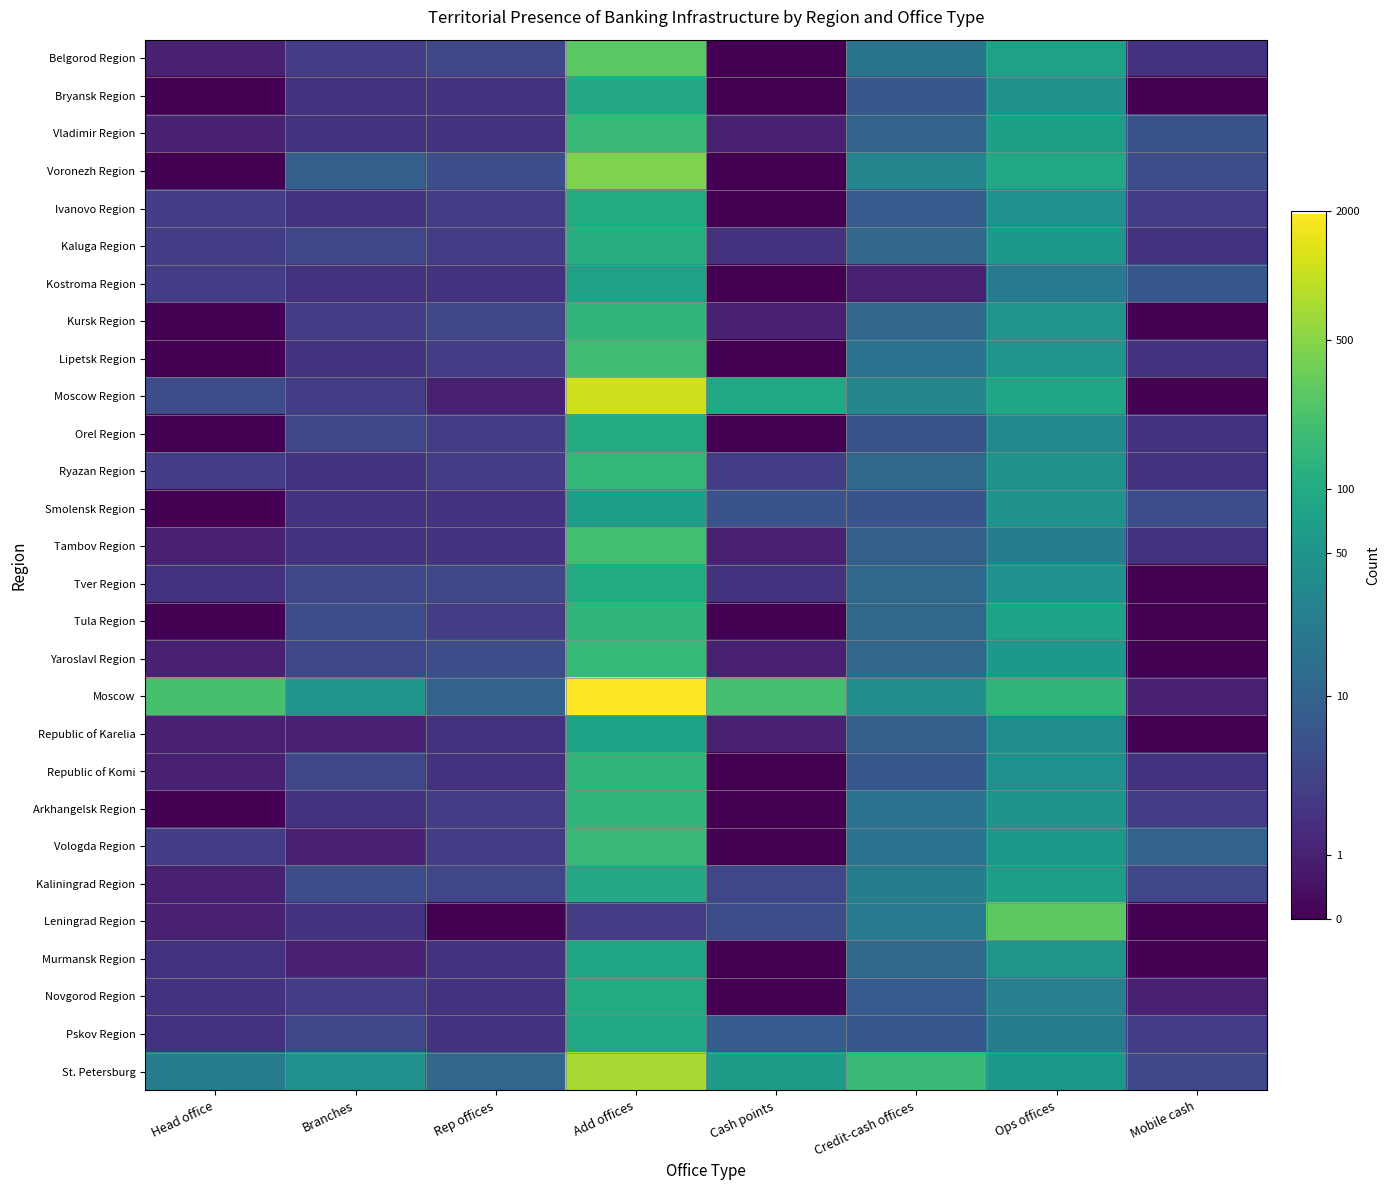

Reading right to left, list all the values displayed in this chart.

Belgorod Region: Mobile cash=1.1	Ops offices=4.3	Credit-cash offices=2.9	Cash points=0.0	Add offices=5.6	Rep offices=1.6	Branches=1.4	Head office=0.7
Bryansk Region: Mobile cash=0.0	Ops offices=3.9	Credit-cash offices=2.1	Cash points=0.0	Add offices=4.6	Rep offices=1.1	Branches=1.1	Head office=0.0
Vladimir Region: Mobile cash=1.9	Ops offices=4.3	Credit-cash offices=2.4	Cash points=0.7	Add offices=5.1	Rep offices=1.1	Branches=1.1	Head office=0.7
Voronezh Region: Mobile cash=1.8	Ops offices=4.5	Credit-cash offices=3.4	Cash points=0.0	Add offices=6.1	Rep offices=1.8	Branches=2.3	Head office=0.0
Ivanovo Region: Mobile cash=1.4	Ops offices=3.8	Credit-cash offices=2.2	Cash points=0.0	Add offices=4.7	Rep offices=1.4	Branches=1.1	Head office=1.4
Kaluga Region: Mobile cash=1.1	Ops offices=4.0	Credit-cash offices=2.5	Cash points=1.1	Add offices=4.8	Rep offices=1.4	Branches=1.6	Head office=1.4
Kostroma Region: Mobile cash=2.1	Ops offices=3.1	Credit-cash offices=0.7	Cash points=0.0	Add offices=4.3	Rep offices=1.1	Branches=1.1	Head office=1.4
Kursk Region: Mobile cash=0.0	Ops offices=3.9	Credit-cash offices=2.5	Cash points=0.7	Add offices=5.0	Rep offices=1.6	Branches=1.4	Head office=0.0
Lipetsk Region: Mobile cash=1.1	Ops offices=4.0	Credit-cash offices=2.9	Cash points=0.0	Add offices=5.2	Rep offices=1.4	Branches=1.1	Head office=0.0
Moscow Region: Mobile cash=0.0	Ops offices=4.5	Credit-cash offices=3.4	Cash points=4.5	Add offices=7.0	Rep offices=0.7	Branches=1.4	Head office=1.8
Orel Region: Mobile cash=1.1	Ops offices=3.5	Credit-cash offices=1.9	Cash points=0.0	Add offices=4.7	Rep offices=1.4	Branches=1.6	Head office=0.0
Ryazan Region: Mobile cash=1.1	Ops offices=3.9	Credit-cash offices=2.6	Cash points=1.4	Add offices=5.0	Rep offices=1.4	Branches=1.1	Head office=1.4
Smolensk Region: Mobile cash=1.8	Ops offices=3.9	Credit-cash offices=1.9	Cash points=1.9	Add offices=4.2	Rep offices=1.1	Branches=1.1	Head office=0.0
Tambov Region: Mobile cash=1.1	Ops offices=3.2	Credit-cash offices=2.3	Cash points=0.7	Add offices=5.3	Rep offices=1.1	Branches=1.1	Head office=0.7
Tver Region: Mobile cash=0.0	Ops offices=3.8	Credit-cash offices=2.6	Cash points=1.1	Add offices=4.6	Rep offices=1.6	Branches=1.6	Head office=1.1
Tula Region: Mobile cash=0.0	Ops offices=4.4	Credit-cash offices=2.6	Cash points=0.0	Add offices=5.0	Rep offices=1.4	Branches=1.8	Head office=0.0
Yaroslavl Region: Mobile cash=0.0	Ops offices=4.0	Credit-cash offices=2.5	Cash points=0.7	Add offices=5.1	Rep offices=1.8	Branches=1.6	Head office=0.7
Moscow: Mobile cash=0.7	Ops offices=4.9	Credit-cash offices=3.7	Cash points=5.3	Add offices=7.6	Rep offices=2.4	Branches=4.0	Head office=5.3
Republic of Karelia: Mobile cash=0.0	Ops offices=3.7	Credit-cash offices=2.3	Cash points=0.7	Add offices=4.4	Rep offices=1.1	Branches=0.7	Head office=0.7
Republic of Komi: Mobile cash=1.1	Ops offices=3.8	Credit-cash offices=2.1	Cash points=0.0	Add offices=5.0	Rep offices=1.1	Branches=1.6	Head office=0.7
Arkhangelsk Region: Mobile cash=1.4	Ops offices=3.9	Credit-cash offices=2.9	Cash points=0.0	Add offices=5.0	Rep offices=1.4	Branches=1.1	Head office=0.0
Vologda Region: Mobile cash=2.4	Ops offices=4.0	Credit-cash offices=2.9	Cash points=0.0	Add offices=5.1	Rep offices=1.4	Branches=0.7	Head office=1.4
Kaliningrad Region: Mobile cash=1.6	Ops offices=4.2	Credit-cash offices=3.2	Cash points=1.6	Add offices=4.6	Rep offices=1.6	Branches=1.8	Head office=0.7
Leningrad Region: Mobile cash=0.0	Ops offices=5.6	Credit-cash offices=3.1	Cash points=1.8	Add offices=1.4	Rep offices=0.0	Branches=1.1	Head office=0.7
Murmansk Region: Mobile cash=0.0	Ops offices=4.0	Credit-cash offices=2.6	Cash points=0.0	Add offices=4.5	Rep offices=1.1	Branches=0.7	Head office=1.1
Novgorod Region: Mobile cash=0.7	Ops offices=3.3	Credit-cash offices=2.2	Cash points=0.0	Add offices=4.7	Rep offices=1.1	Branches=1.4	Head office=1.1
Pskov Region: Mobile cash=1.4	Ops offices=3.2	Credit-cash offices=2.1	Cash points=2.2	Add offices=4.5	Rep offices=1.1	Branches=1.6	Head office=1.1
St. Petersburg: Mobile cash=1.6	Ops offices=4.0	Credit-cash offices=5.1	Cash points=4.1	Add offices=6.6	Rep offices=2.5	Branches=3.8	Head office=3.2